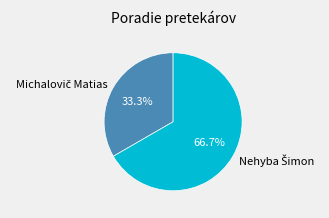

Is there a majority slice in this chart?

Yes